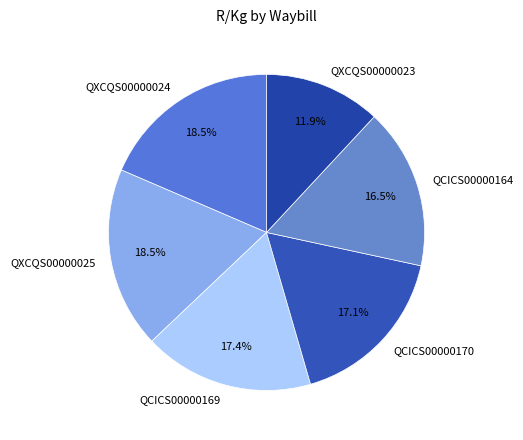

Between QCICS00000164 and QXCQS00000023, which is larger?

QCICS00000164